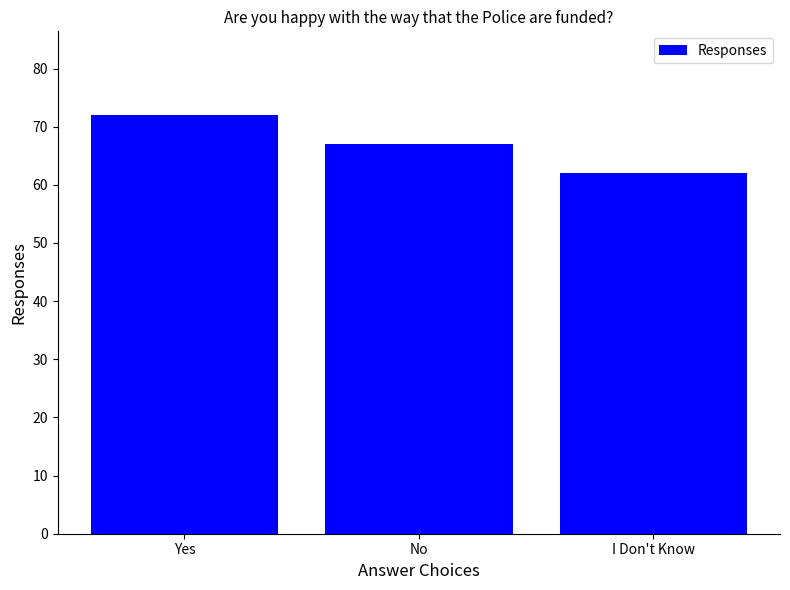

Rank the categories by value from highest to lowest.

Yes, No, I Don't Know